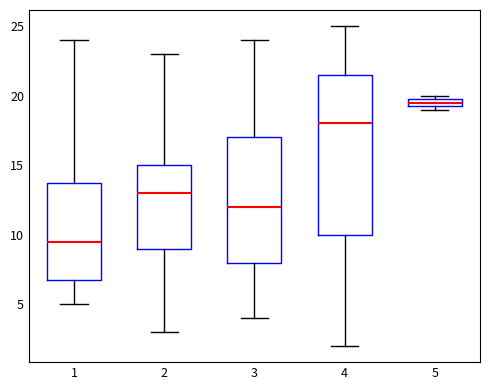

Comparing the boxes themselves (not the whiskers), which one is the tallest?

4